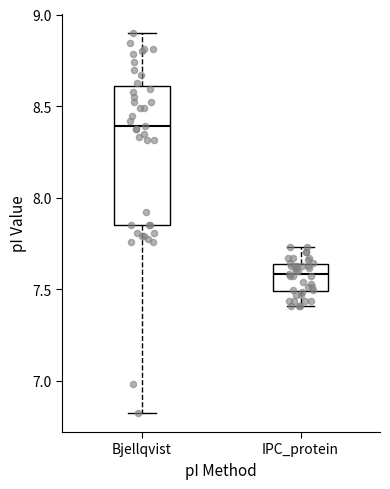

Where does the lower whisker of the box for IPC_protein end on the y-axis? The values are not printed on the chart, so give them approximately, as read against the axis.

7.40